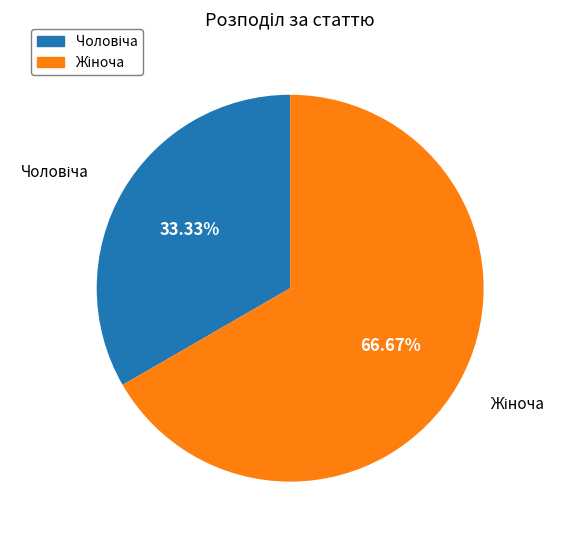

Count the number of slices in the pie.

2